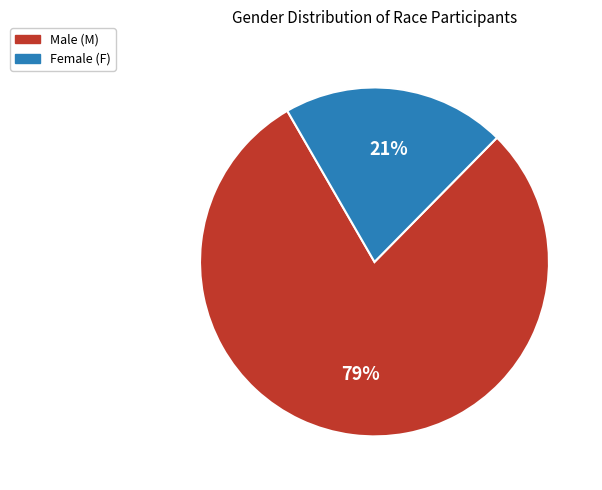

Is there a majority slice in this chart?

Yes